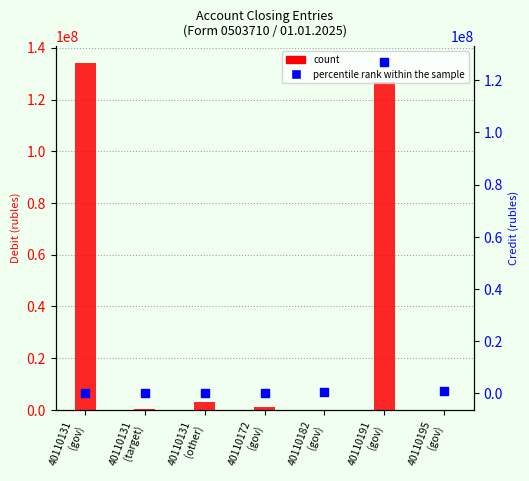

Which series has the widest spread of Y values?

count (debit)